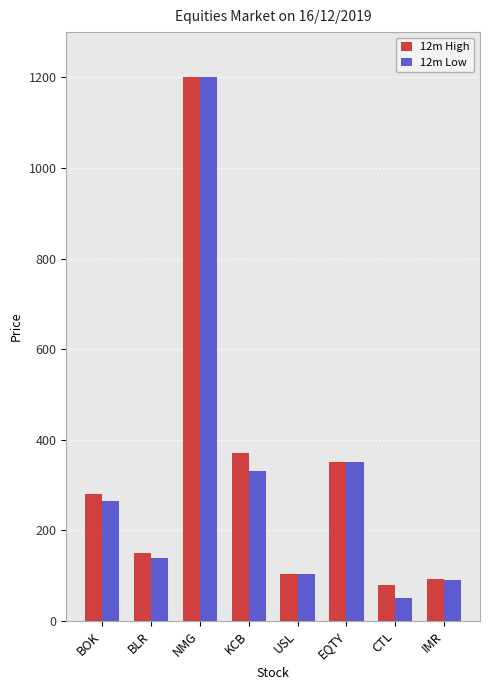

Count the number of data series in this chart.

2